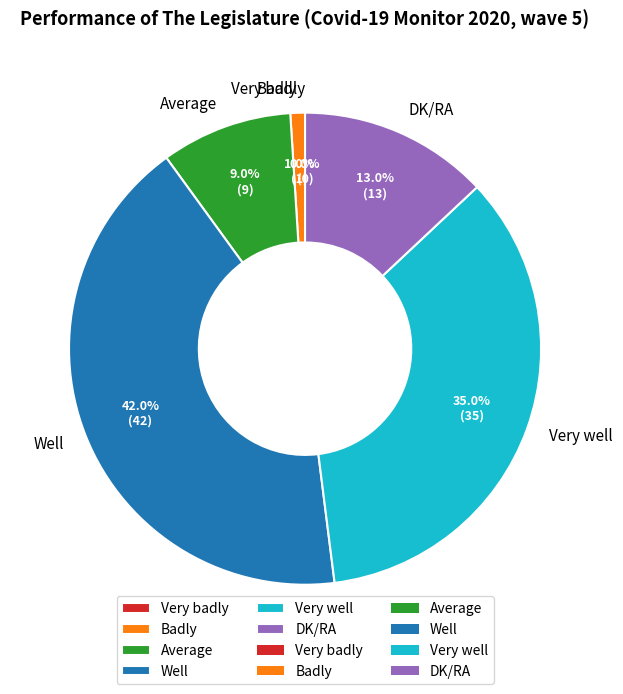

How many segments does this pie chart have?

6